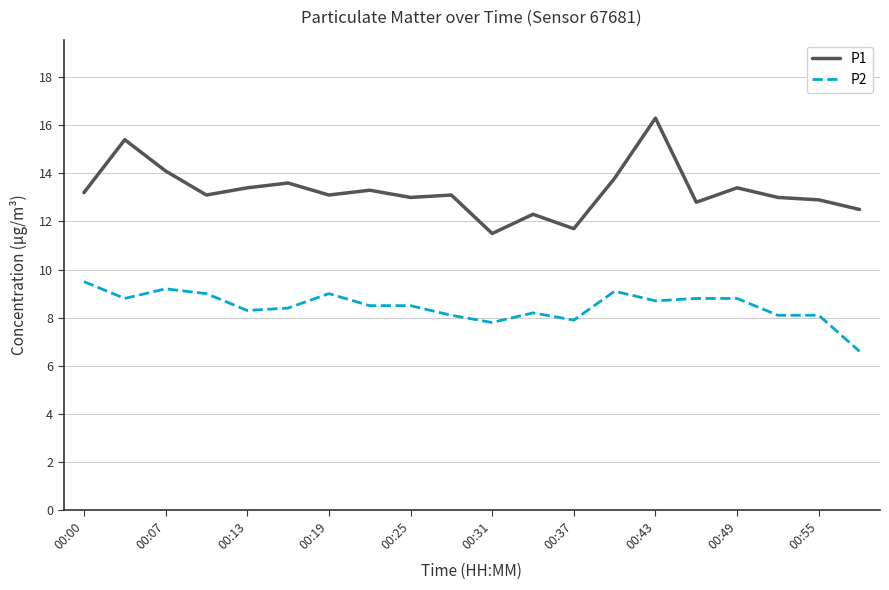

True or false: P2 and P1 intersect in this chart.

False